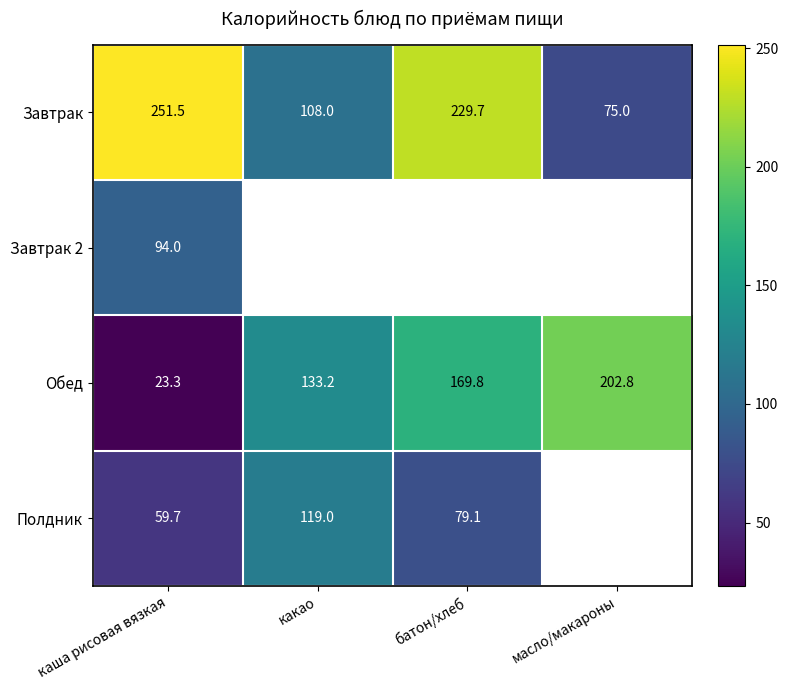

The Обед series shows 199.2 at какао. True or false?

False